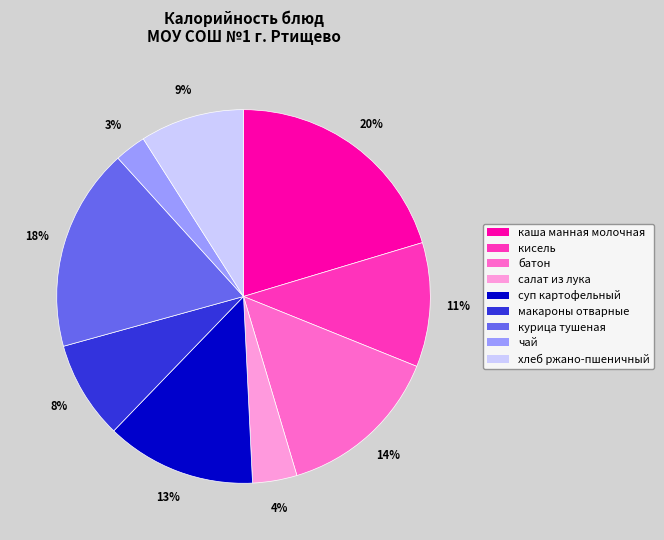

Rank the categories by value from lowest to highest.

чай, салат из лука, макароны отварные, хлеб ржано-пшеничный, кисель, суп картофельный, батон, курица тушеная, каша манная молочная